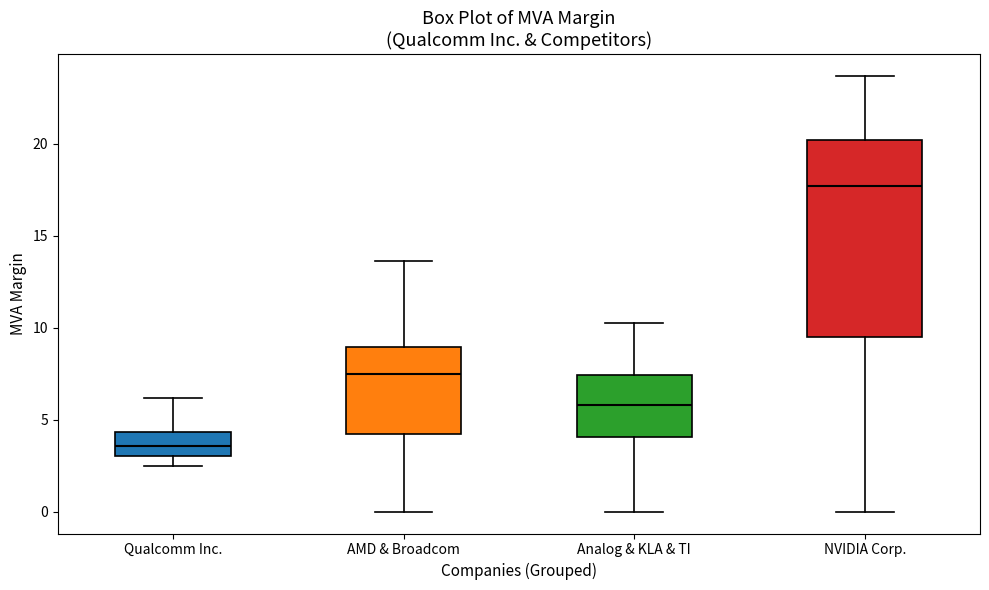

Which box is the tallest, from its lower edge to its upper edge?

NVIDIA Corp.